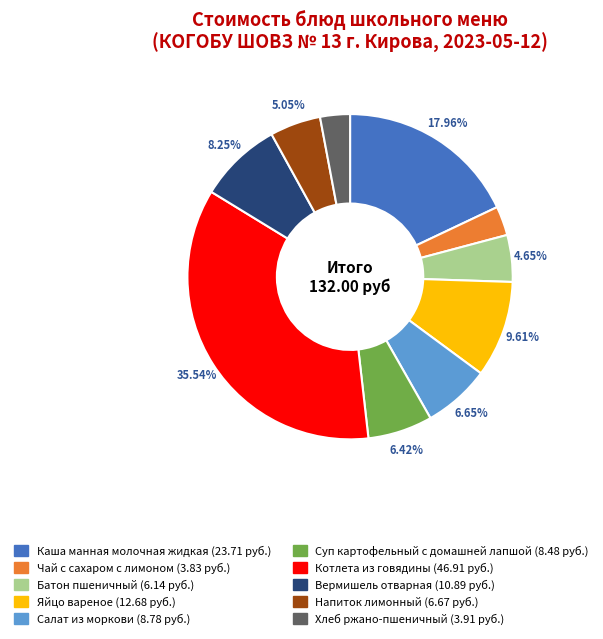

To the nearest percent, what is the difference between the Суп картофельный с домашней лапшой and Напиток лимонный slice percentages?

1%